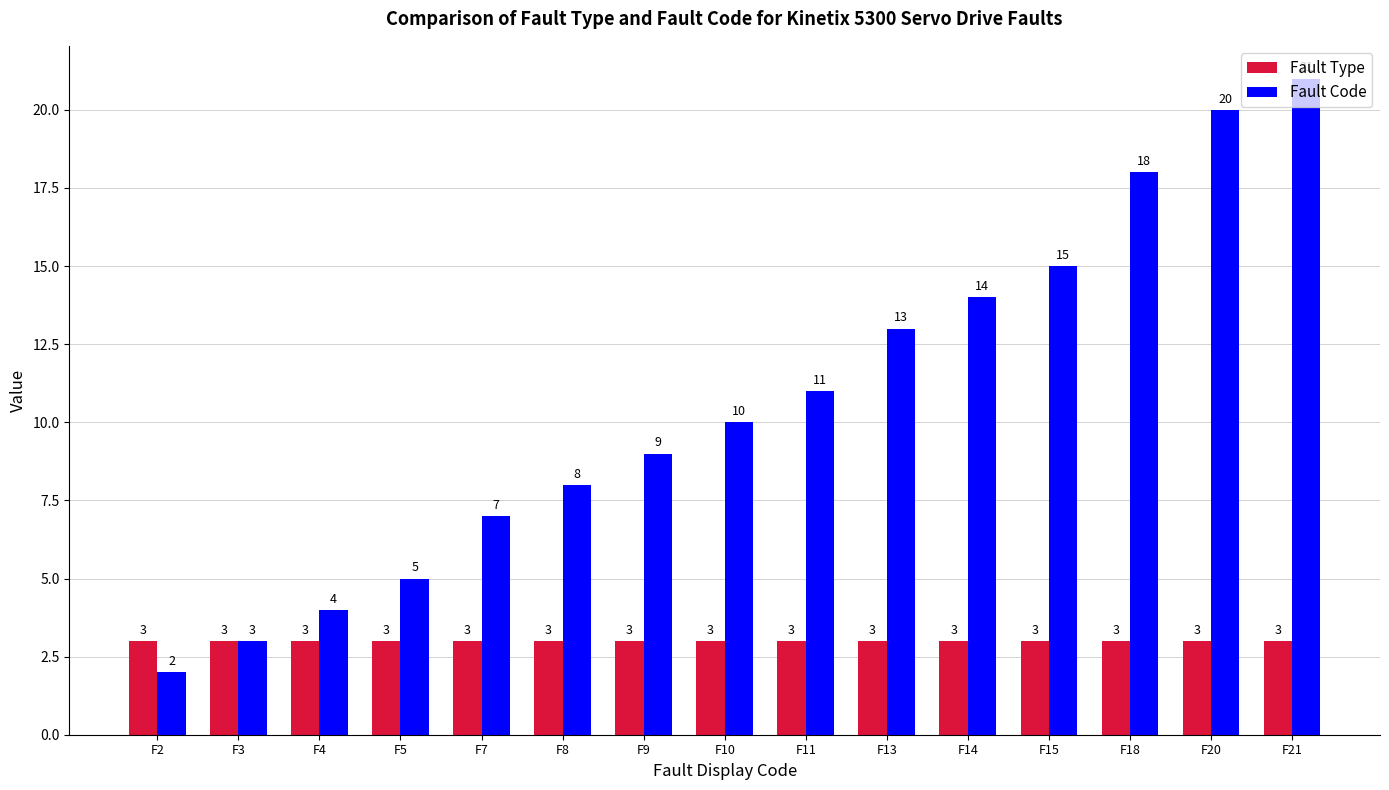

Reading right to left, transcribe all the data shown in this chart.

Fault Type: 3	3	3	3	3	3	3	3	3	3	3	3	3	3	3
Fault Code: 21	20	18	15	14	13	11	10	9	8	7	5	4	3	2